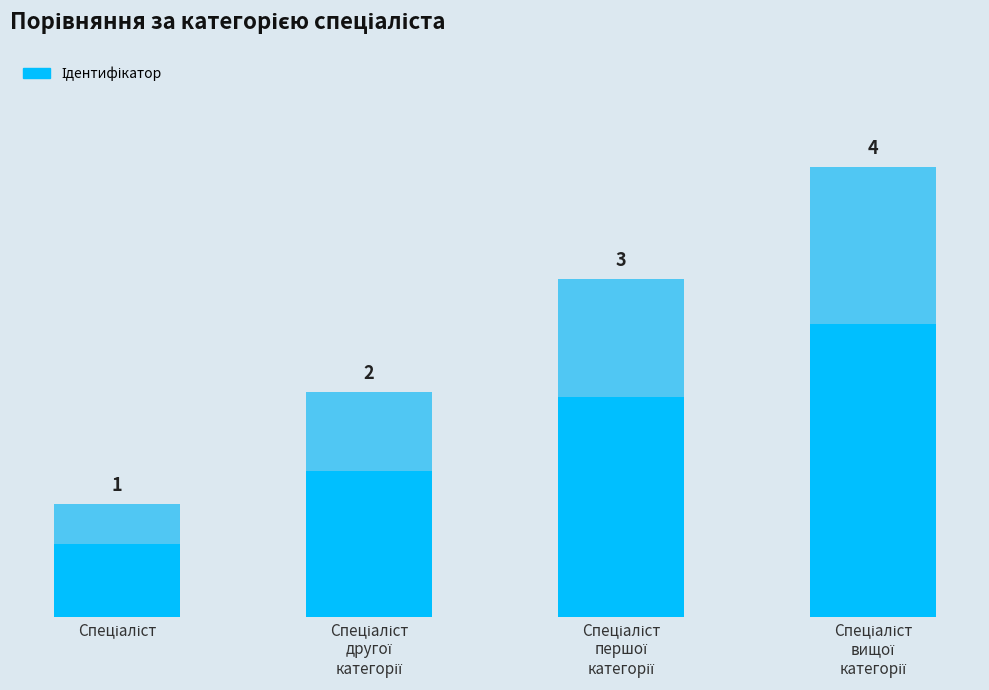

What is the value of the 2nd bar from the left?

2